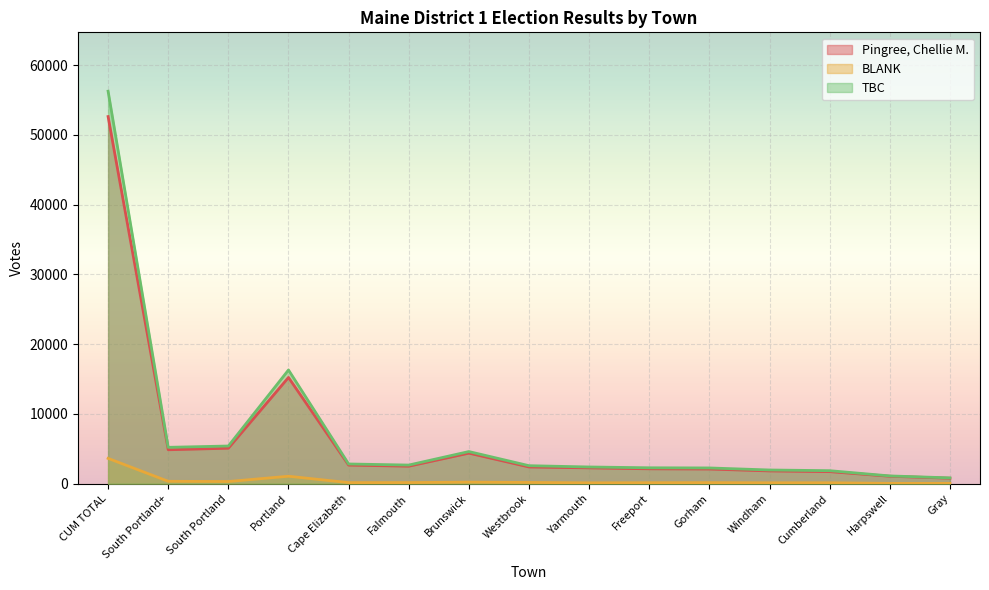

The Pingree, Chellie M. series shows 3137 at Gorham. True or false?

False